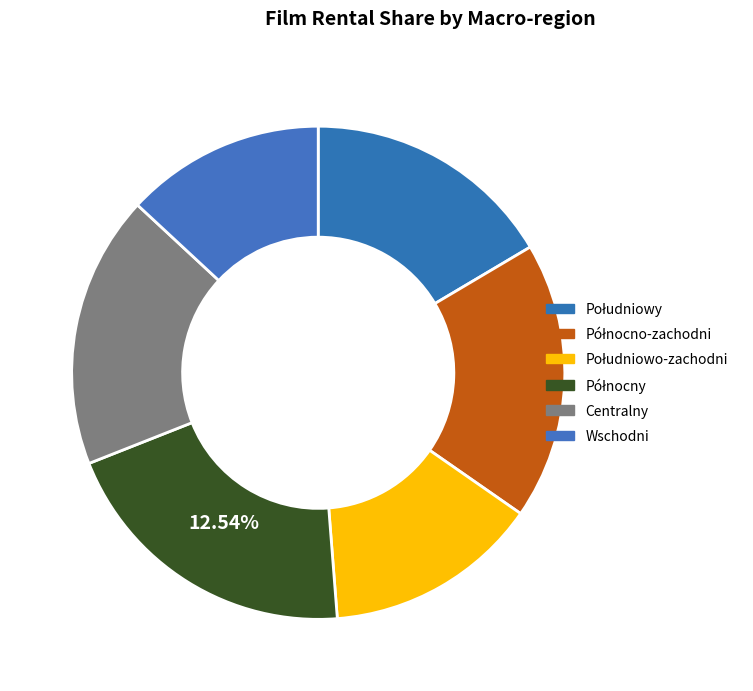

Which slice is the smallest?

Wschodni